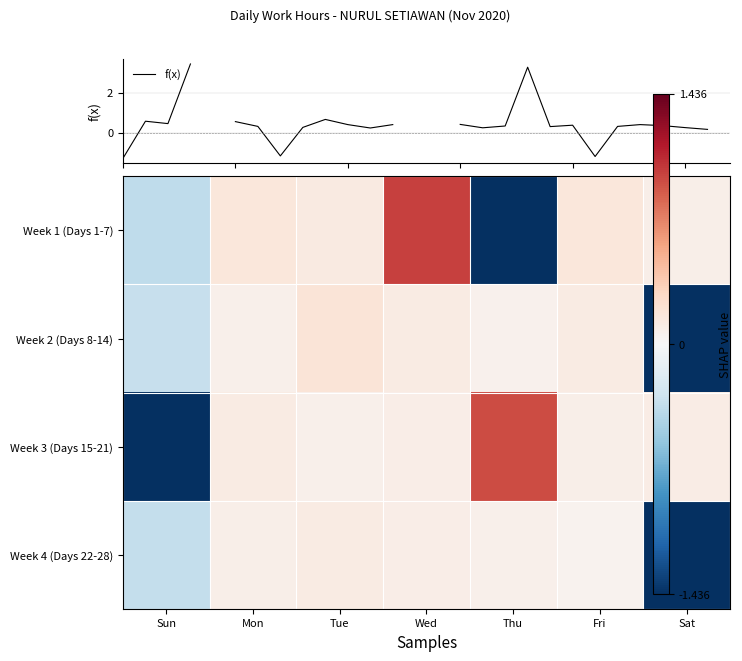

The Week 2 (Days 8-14) series shows 0.1 at Thu. True or false?

False